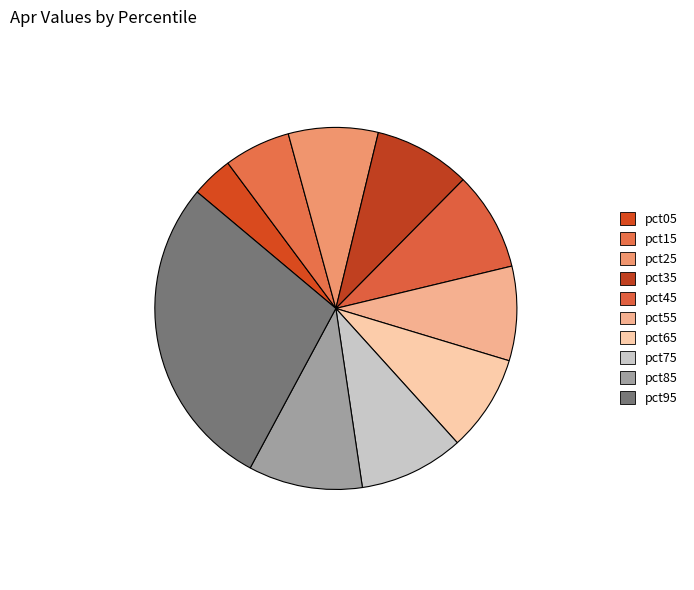

The pct65 slice represents 1% of the pie. True or false?

False